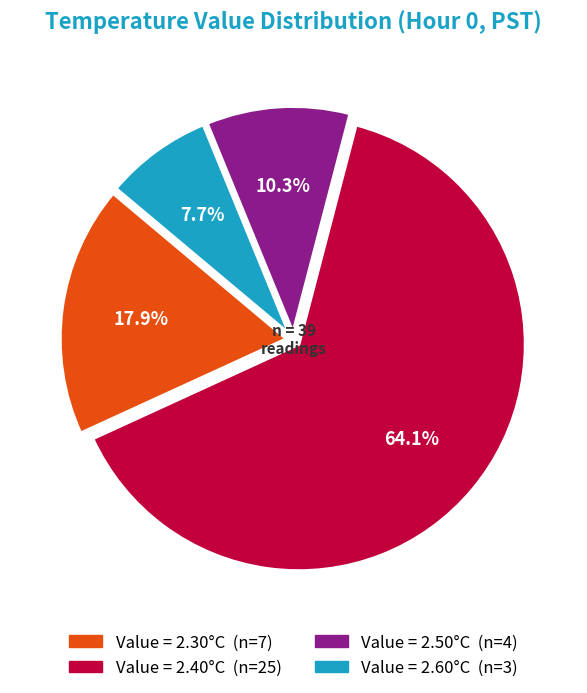

Is there any slice that represents more than half of the pie?

Yes